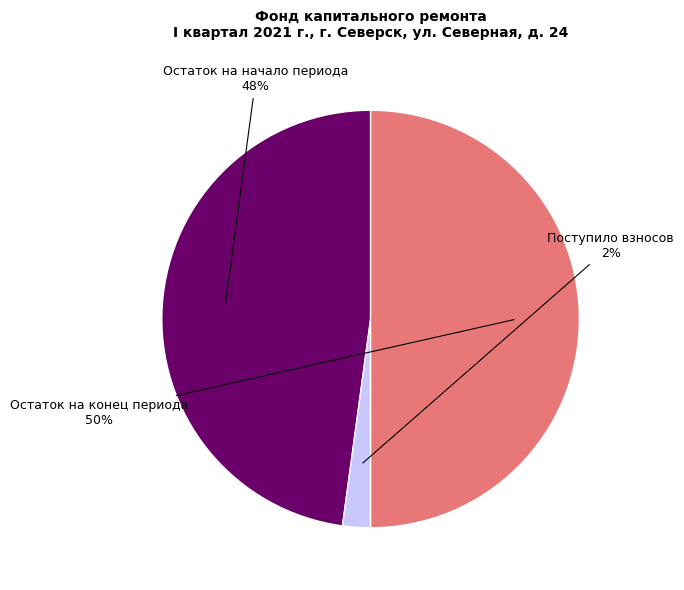

True or false: Остаток на начало периода accounts for 48% of the total.

True